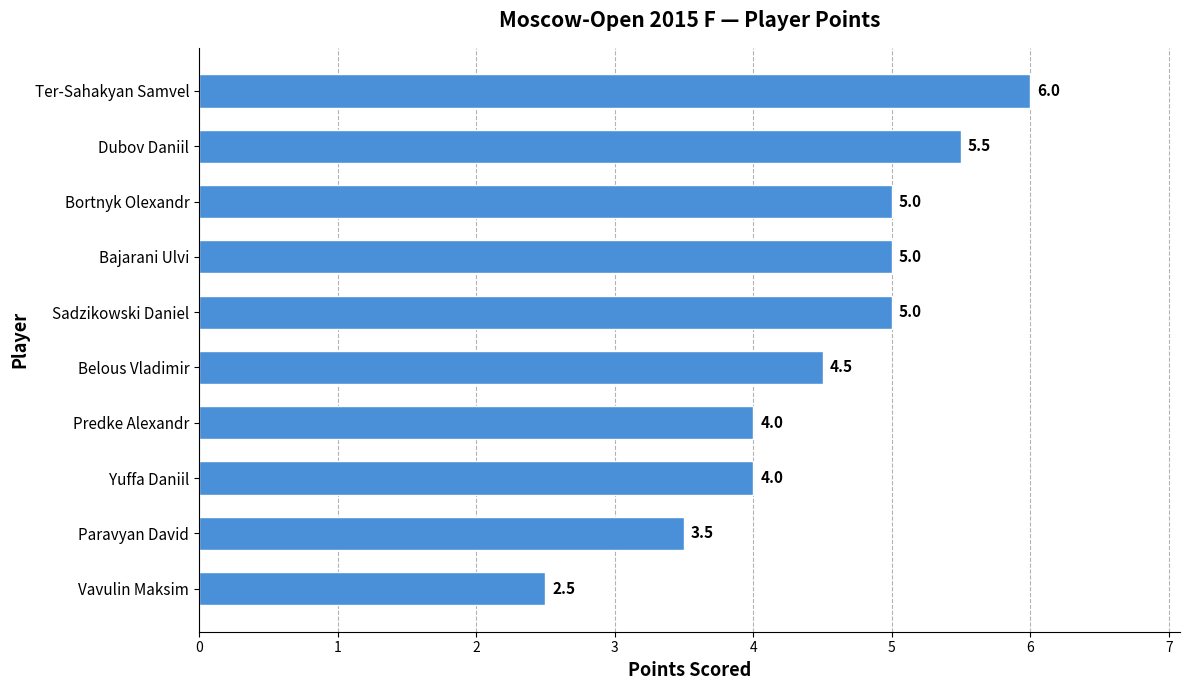

Approximately how many times larger is the value at Predke Alexandr compared to Belous Vladimir?

0.9